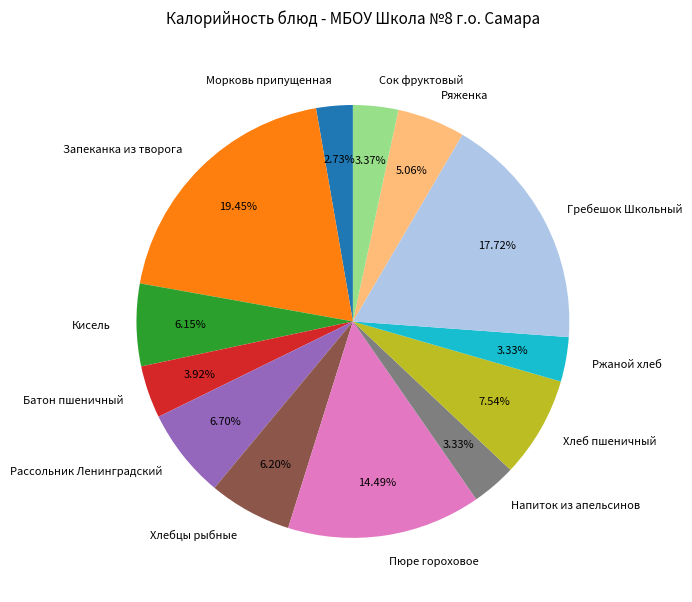

Combined, do Кисель and Рассольник Ленинградский account for over 50%?

No